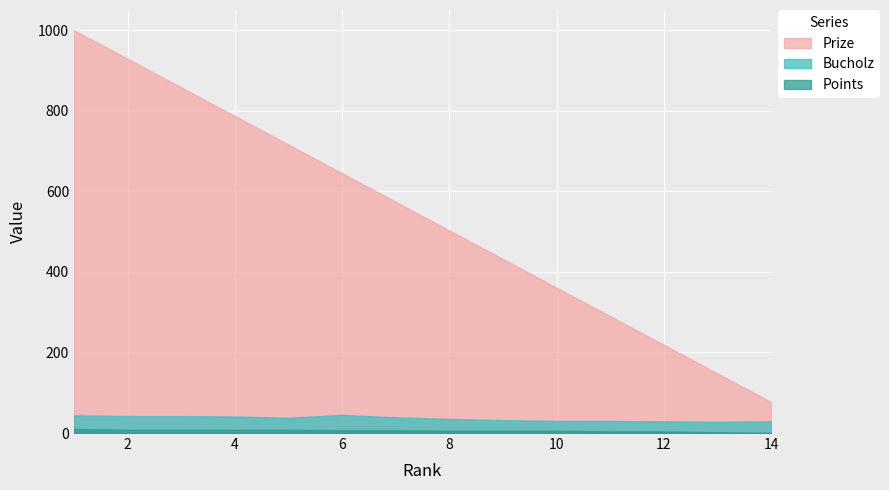

How many data points in Prize are less than 574?

7